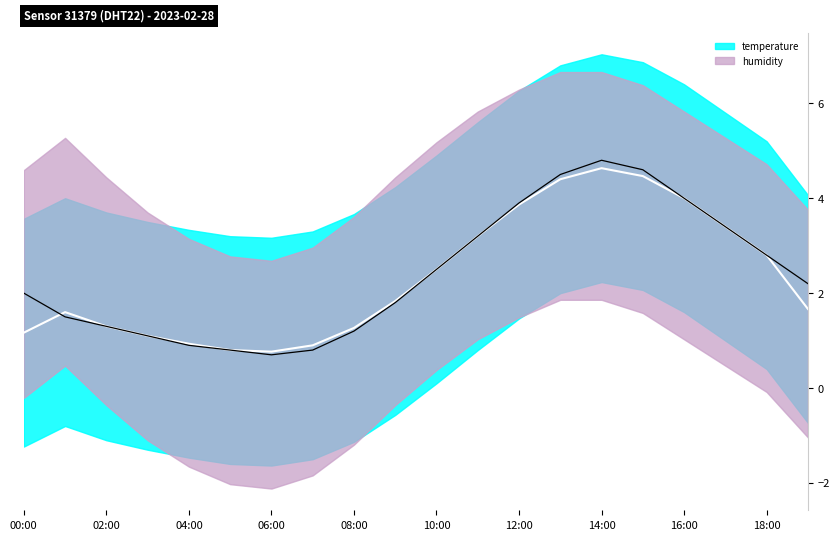

List the labels in order of value, smallest first.

06:00, 05:00, 07:00, 04:00, 03:00, 08:00, 02:00, 01:00, 09:00, 00:00, 19:00, 10:00, 18:00, 11:00, 17:00, 12:00, 16:00, 13:00, 15:00, 14:00